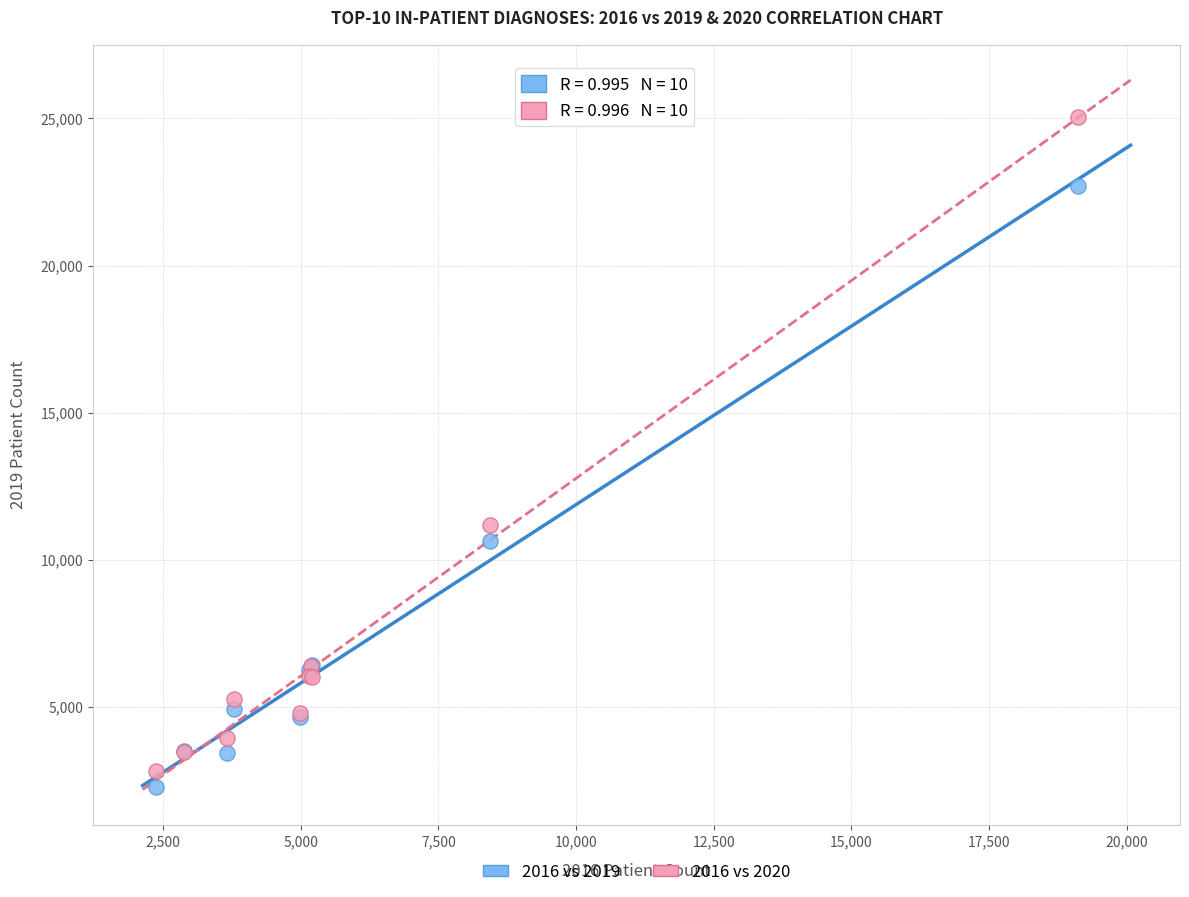

Which series reaches the maximum Y coordinate?

2016 vs 2020